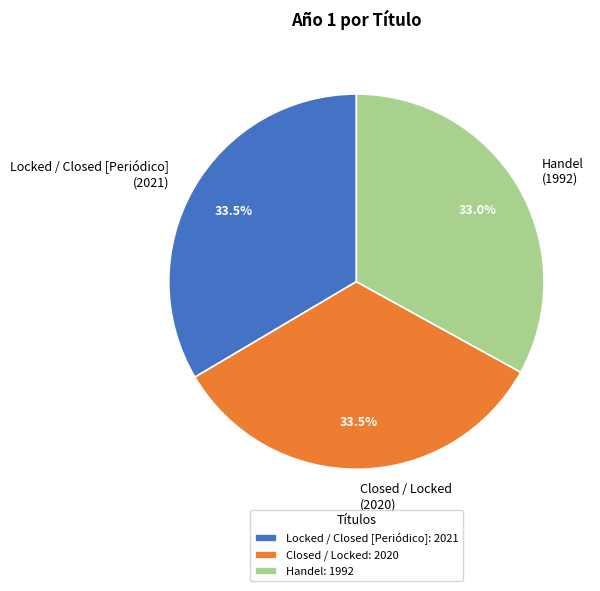

What is the ratio of the value at Closed / Locked (2020) to the value at Locked / Closed [Periódico] (2021)?

1.0